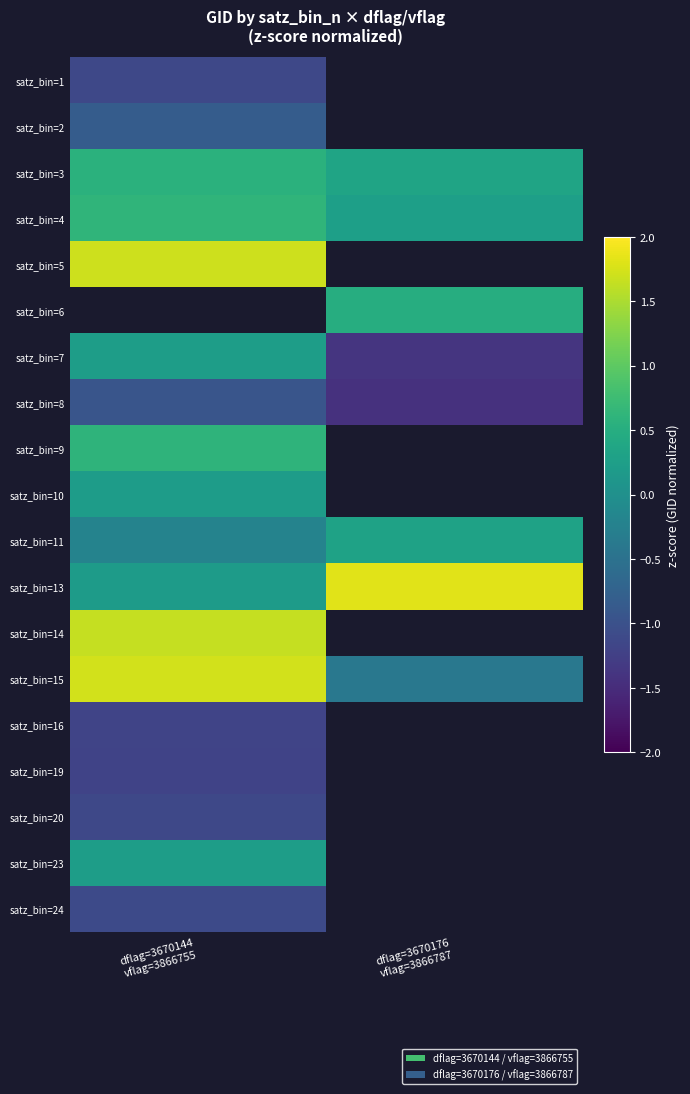

The value of satz_bin=8 at dflag=3670176 vflag=3866787 is -1.0. True or false?

False